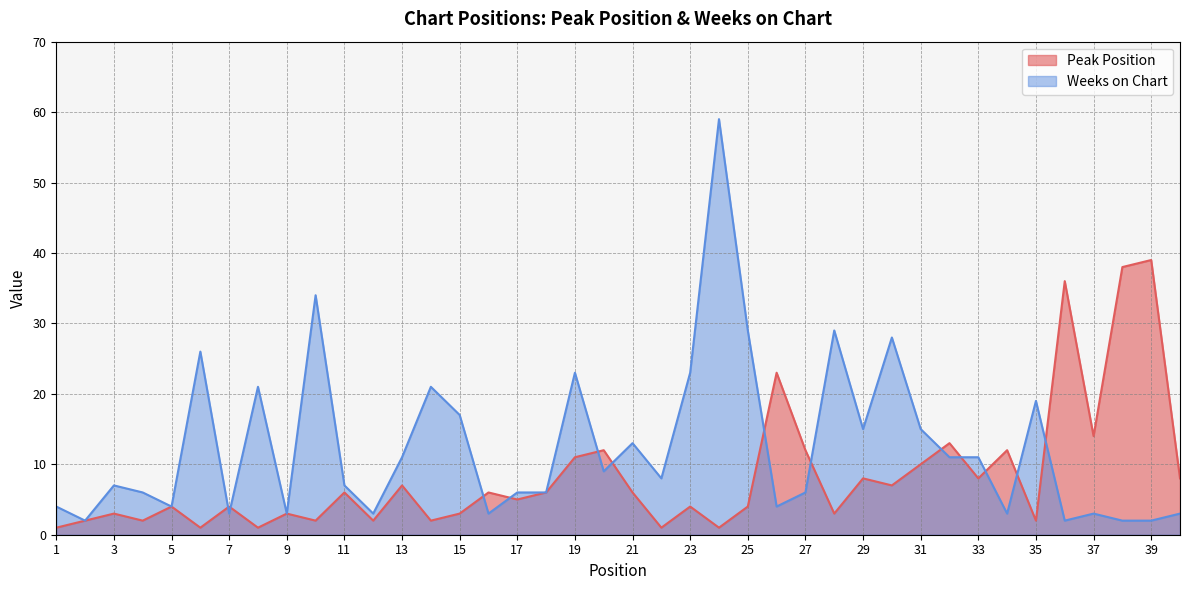

Reading left to right, extract all data points from this chart.

Peak Position: 1=1	2=2	3=3	4=2	5=4	6=1	7=4	8=1	9=3	10=2	11=6	12=2	13=7	14=2	15=3	16=6	17=5	18=6	19=11	20=12	21=6	22=1	23=4	24=1	25=4	26=23	27=12	28=3	29=8	30=7	31=10	32=13	33=8	34=12	35=2	36=36	37=14	38=38	39=39	40=8
Weeks on Chart: 1=4	2=2	3=7	4=6	5=4	6=26	7=3	8=21	9=3	10=34	11=7	12=3	13=11	14=21	15=17	16=3	17=6	18=6	19=23	20=9	21=13	22=8	23=23	24=59	25=29	26=4	27=6	28=29	29=15	30=28	31=15	32=11	33=11	34=3	35=19	36=2	37=3	38=2	39=2	40=3